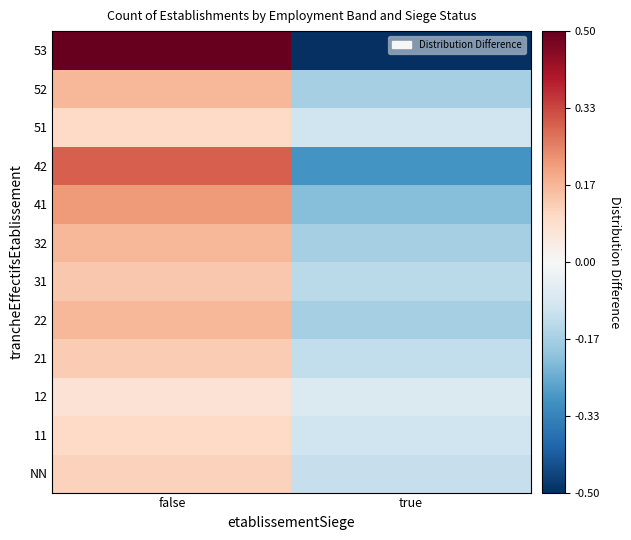

Count the number of categories in the chart.

2